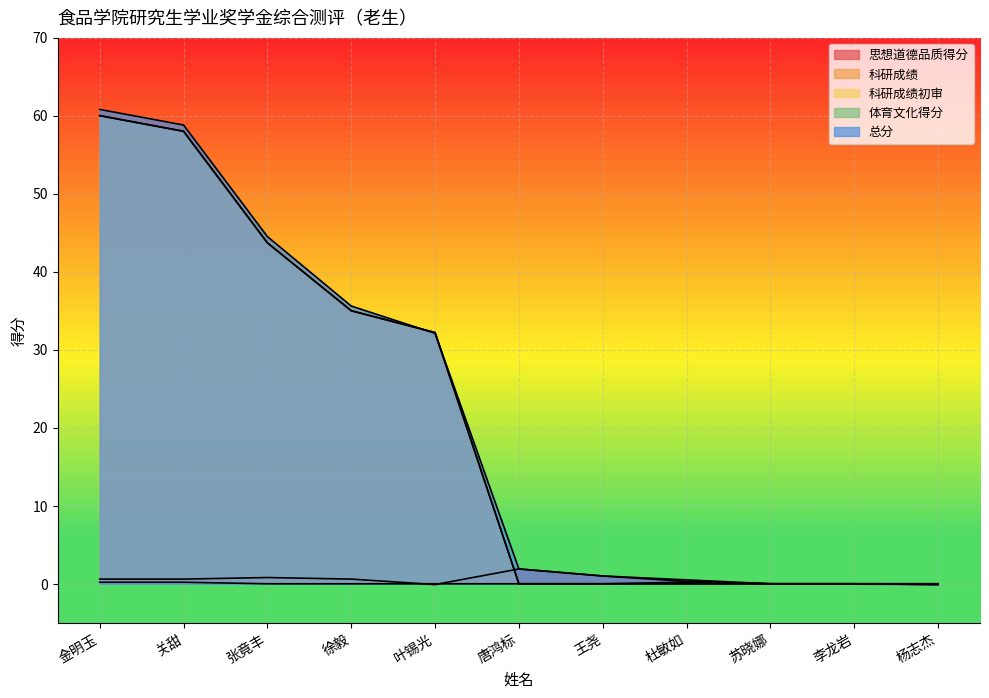

Reading left to right, list all the values displayed in this chart.

思想道德品质得分: 0.6	0.6	0.8	0.6	-0.1	1.9	1.0	0.3	0.0	0.0	-0.1
科研成绩: 60.0	58.0	43.7	35.0	32.2	0.0	0.0	0.0	0.0	0.0	0.0
科研成绩初审: 60.0	58.0	43.7	35.0	32.2	0.0	0.0	0.0	0.0	0.0	0.0
体育文化得分: 0.2	0.2	0.0	0.0	0.0	0.0	0.0	0.2	0.0	0.0	0.0
总分: 60.8	58.8	44.5	35.6	32.1	1.9	1.0	0.5	0.0	0.0	-0.1